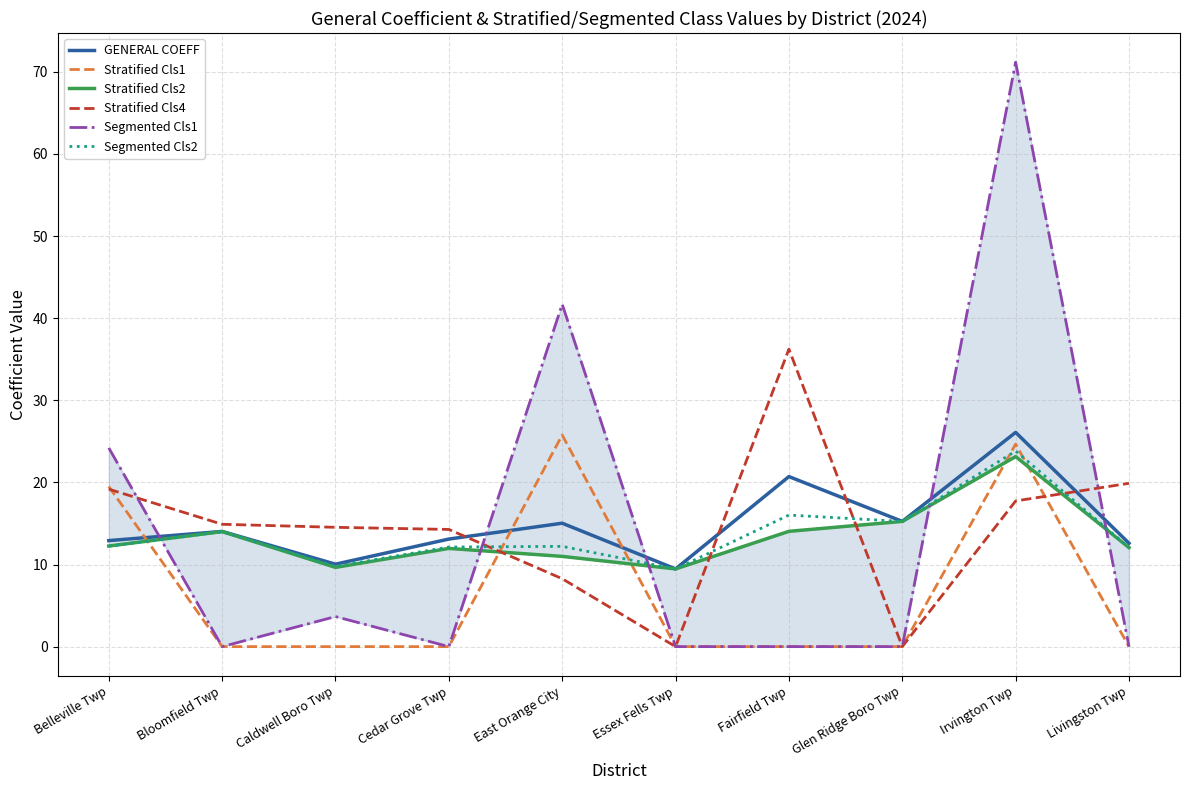

After their last crossing, which series has the higher values: Segmented Cls2 or Stratified Cls4?

Stratified Cls4